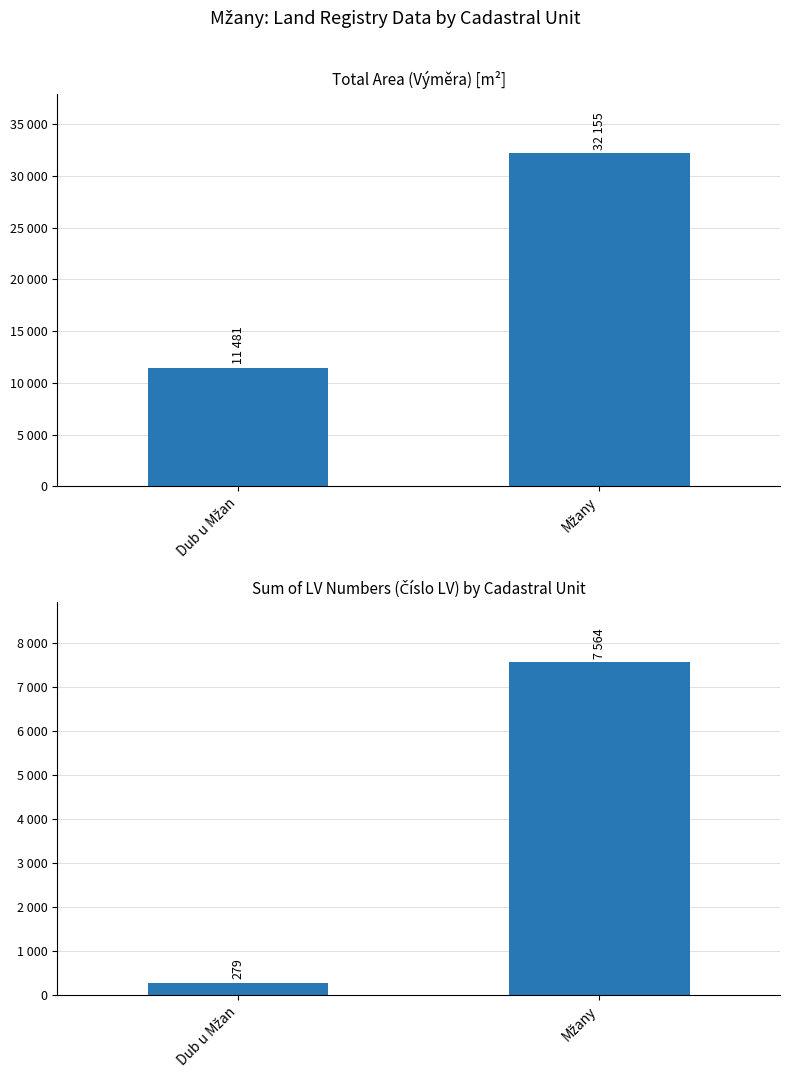

List the series in order of their peak value, highest first.

Výměra, Číslo LV (parcela)